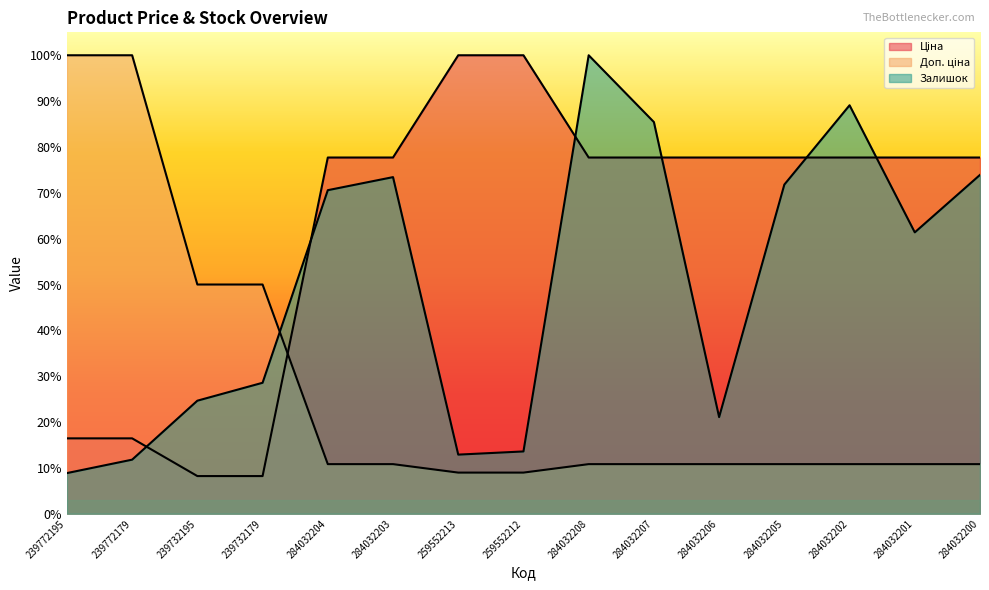

What is the sum of all Залишок values?

7.5